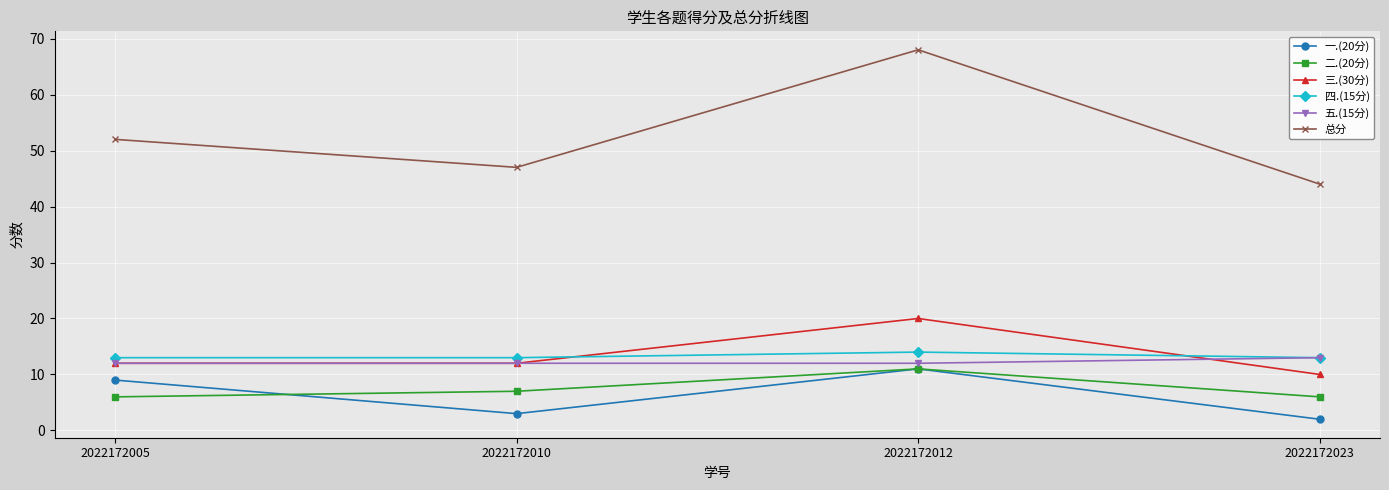

What is the sum of the 五.(15分) values at 2022172012 and 2022172005?

24